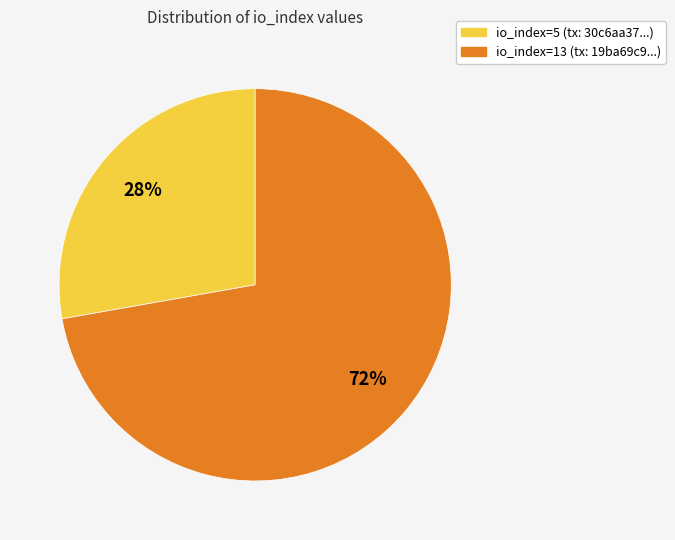

To the nearest percent, what is the difference between the io_index=13 and io_index=5 slice percentages?

44%